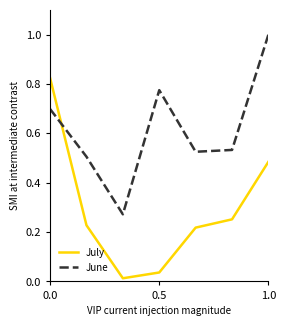

After their last crossing, which series has the higher values: June or July?

June